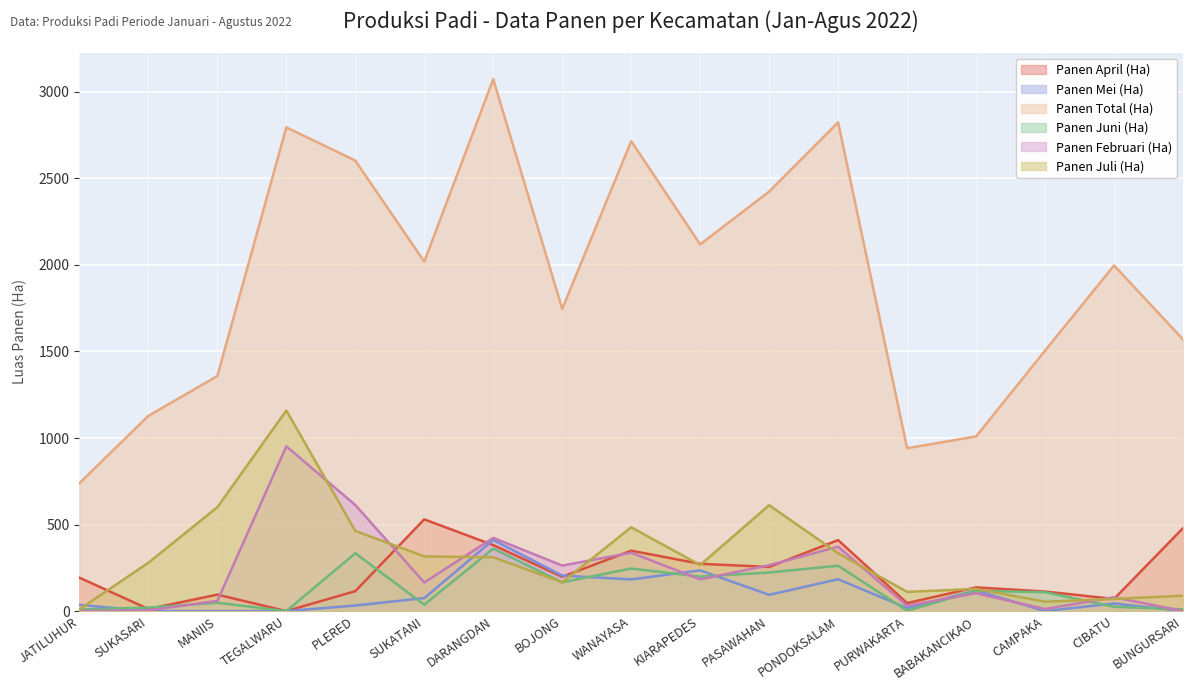

At which category does Panen Juni (Ha) reach its first local peak?

MANIIS